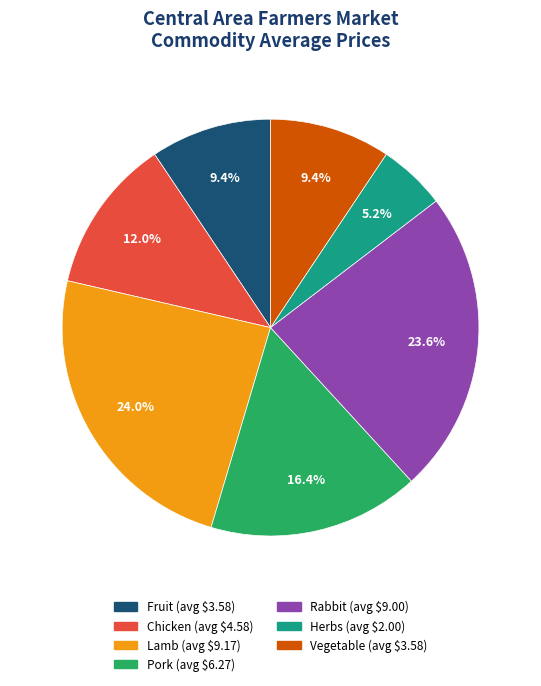

Is there any slice that represents more than half of the pie?

No